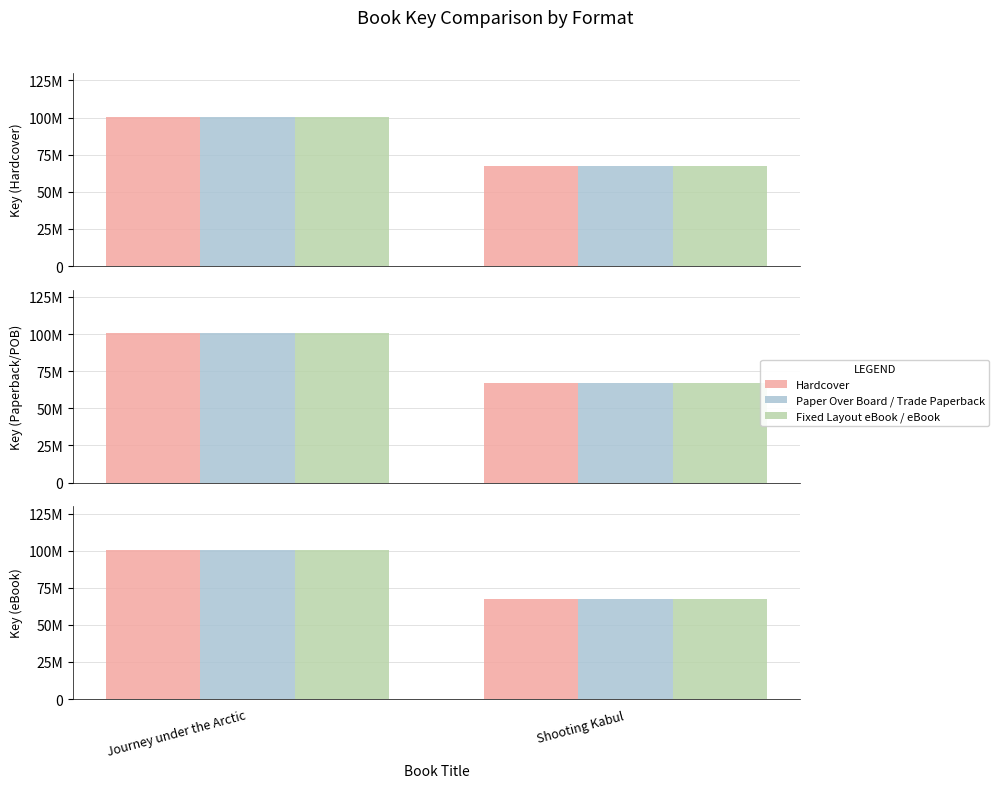

What is the value of the Hardcover bar at the 1st from the left?

100668089